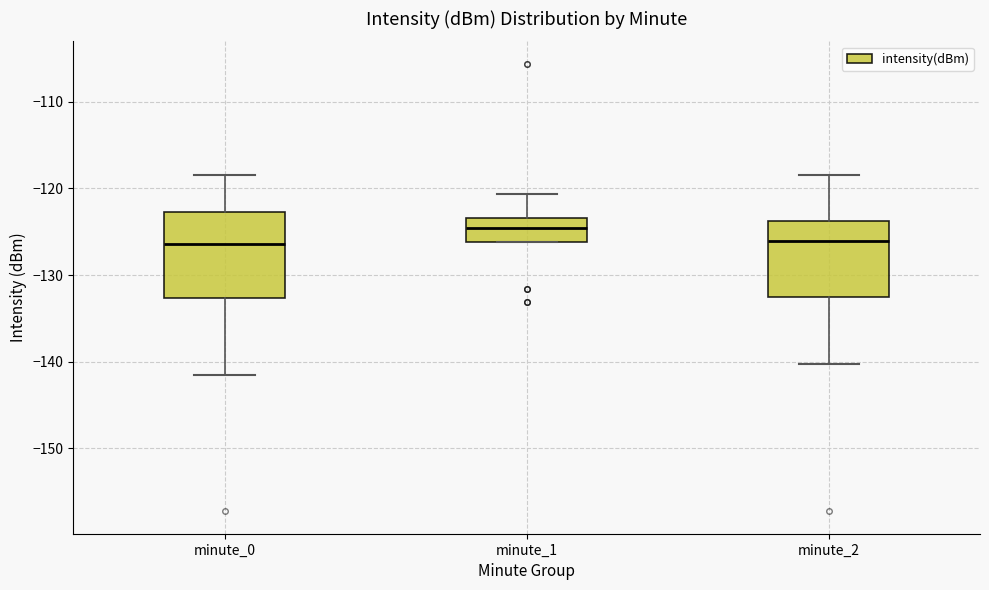

Reading left to right, transcribe this box plot: for each box, give where its median line is, the range the box spans, and where its two whiskers end, as read against the y-axis. The values are not printed on the chart, so give them approximately, as read against the axis.

minute_0: median -126, box -133 to -123, whiskers -142 to -118
minute_1: median -125, box -126 to -123, whiskers -126 to -121
minute_2: median -126, box -133 to -124, whiskers -140 to -118